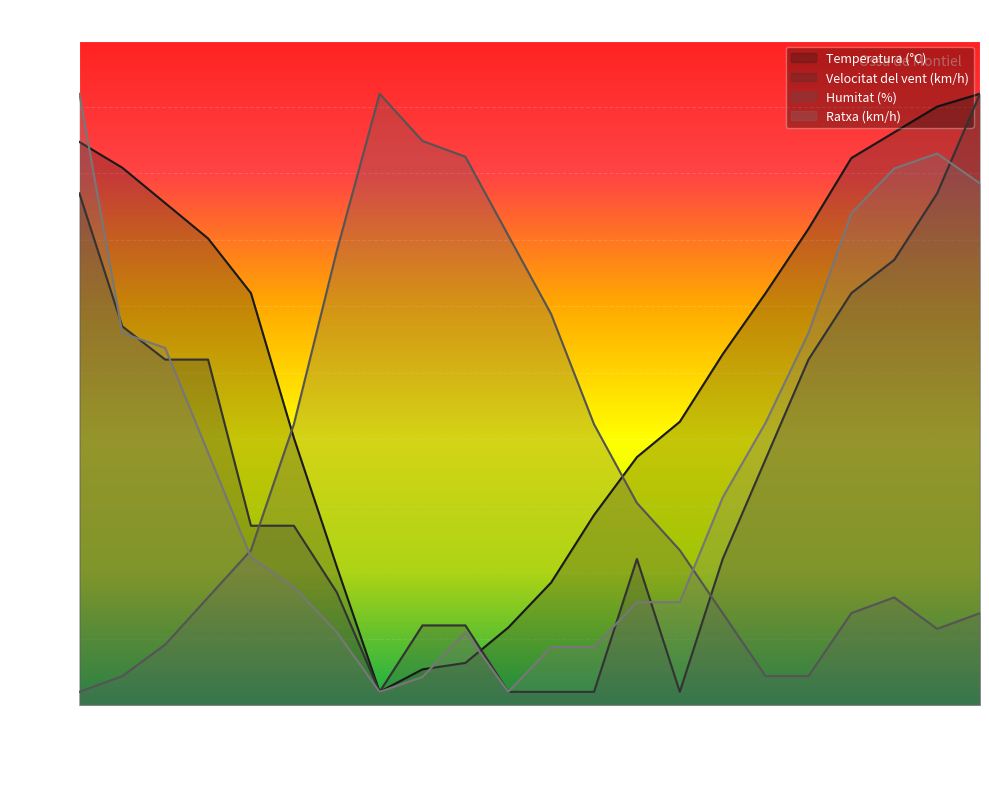

How many intersections are there between Humitat (%) and Velocitat del vent (km/h)?

2